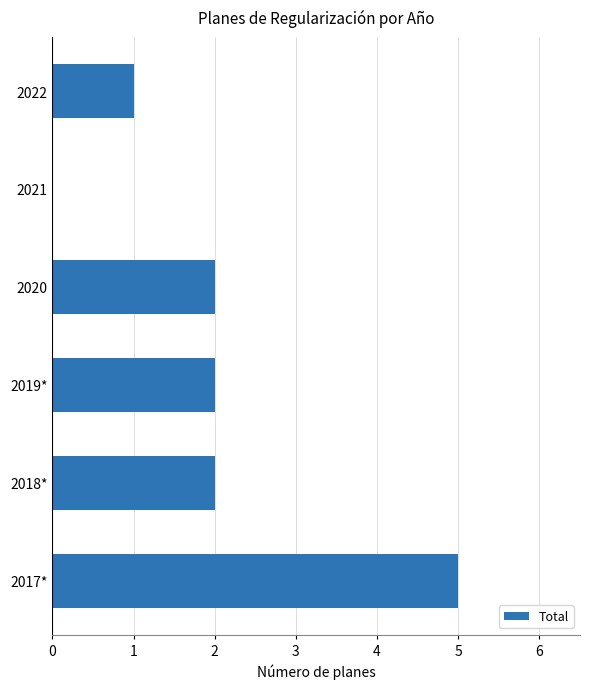

Reading bottom to top, transcribe all the data shown in this chart.

2017*=5	2018*=2	2019*=2	2020=2	2021=0	2022=1